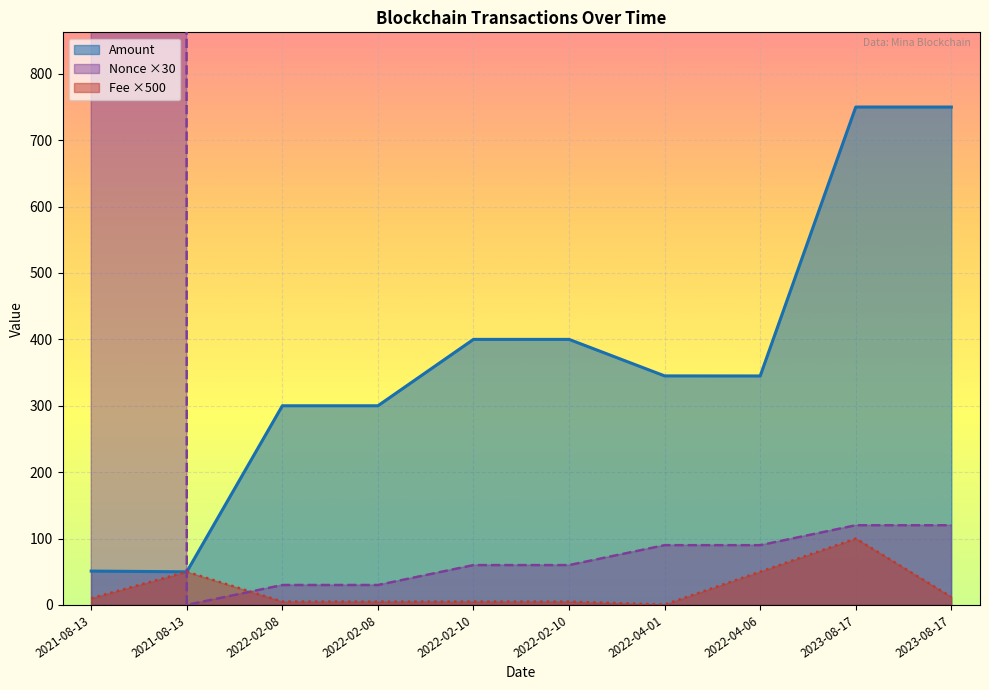

Which series changed the most between 2021-08-13 11:27 and 2021-08-13 13:24?

Nonce